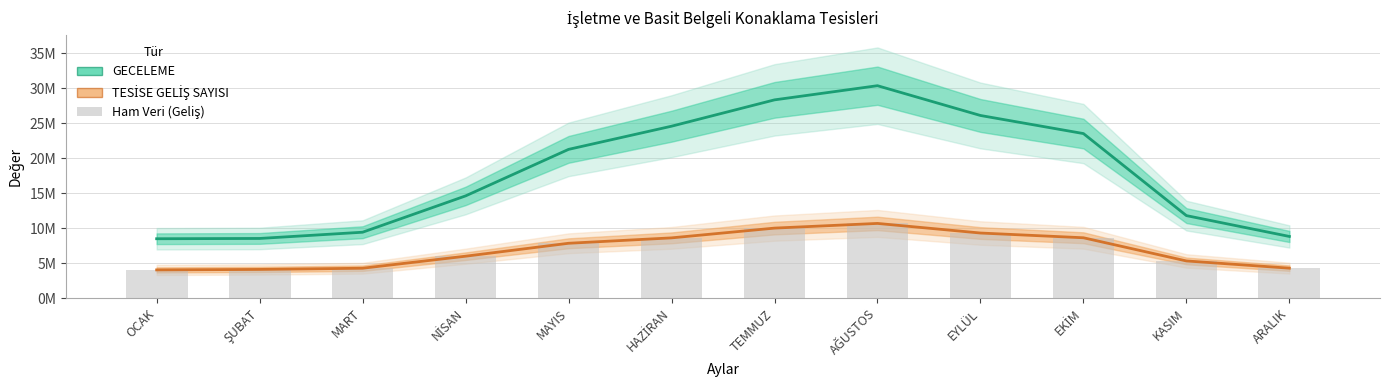

Reading left to right, what are all the values shown in this chart?

GECELEME: 8502645	8543805	9434940	14627114	21278196	24591295	28355949	30381718	26124502	23538726	11809484	8829341
TESİSE GELİŞ SAYISI: 4047187	4115542	4287170	6006797	7854667	8627644	10023815	10693030	9320273	8642386	5329110	4295935